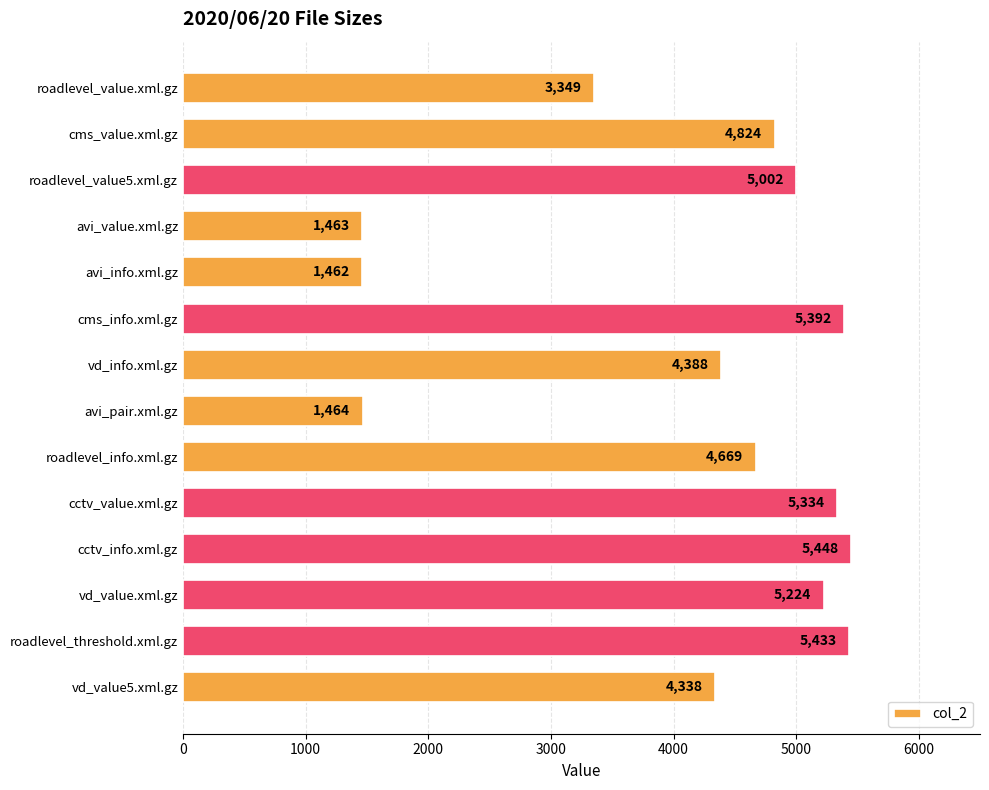

Are the bars grouped side by side (vs. stacked)?

No